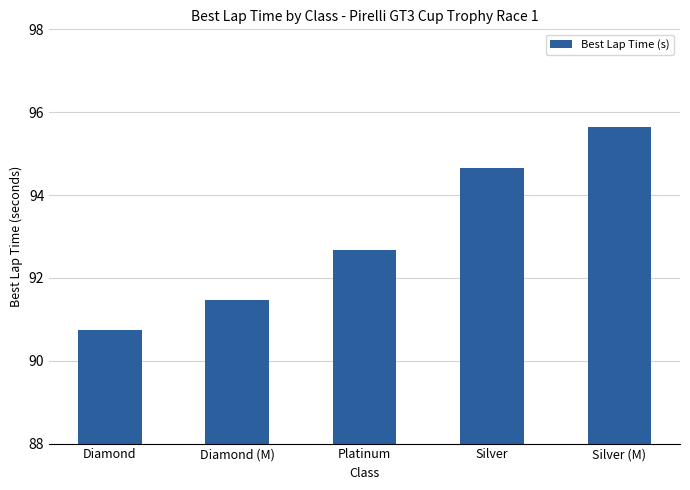

Where is the data nearest to the value 93?

Platinum